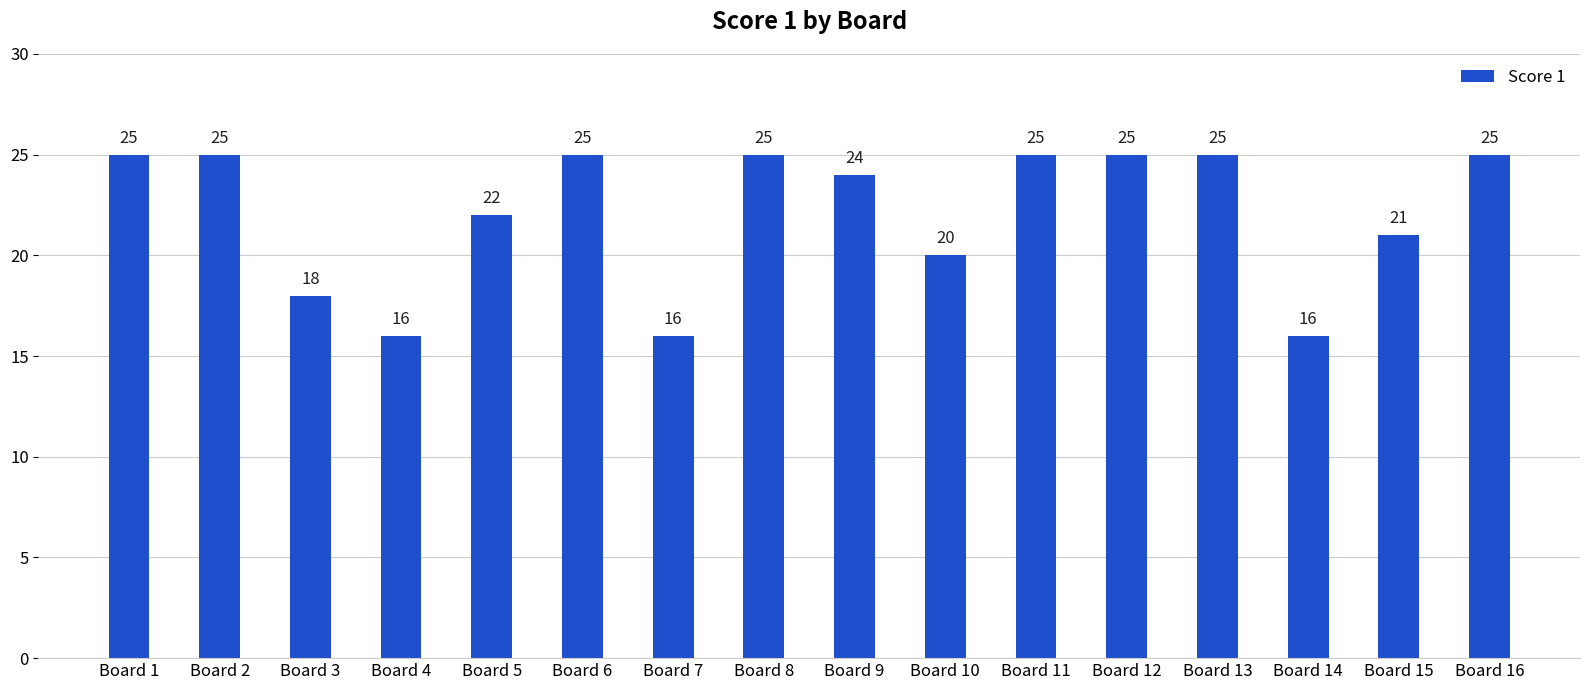

What is the maximum value shown in the chart?

25